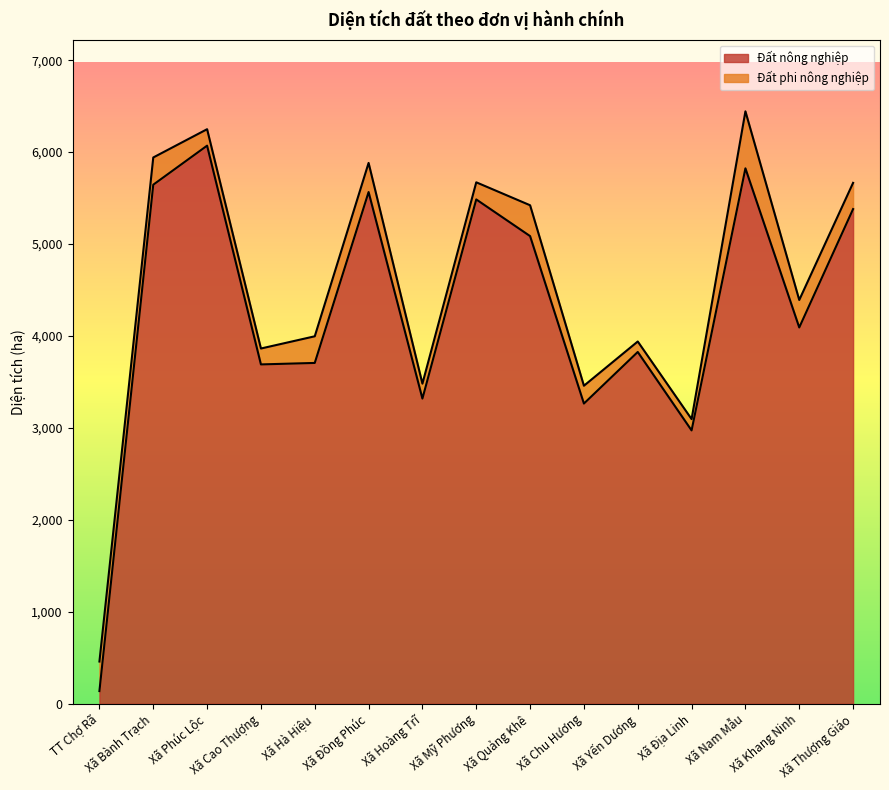

What value does the data have at Xã Nam Mẫu?

5823.6